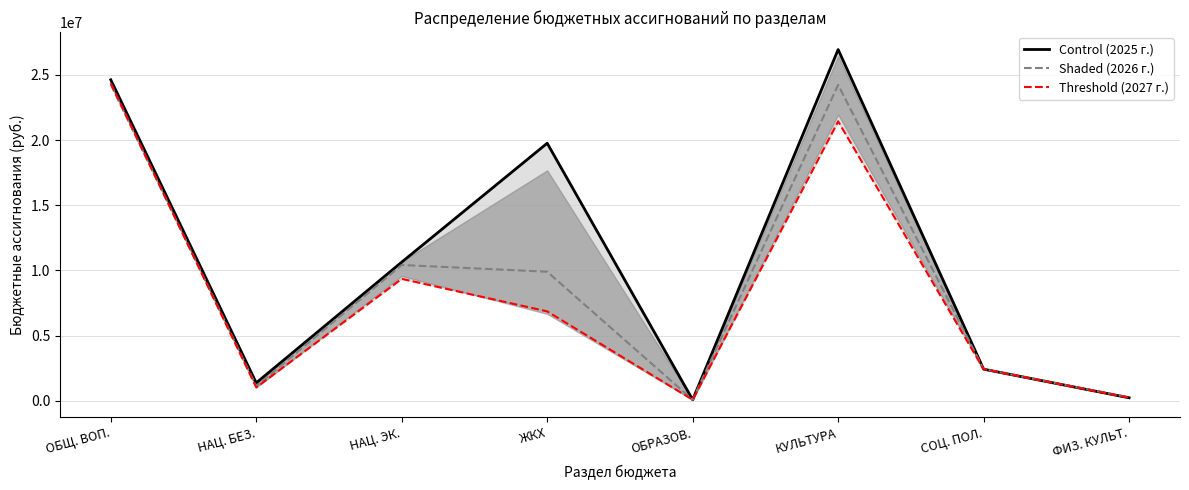

Between НАЦ. БЕЗ. and ОБЩ. ВОП., which is larger?

ОБЩ. ВОП.